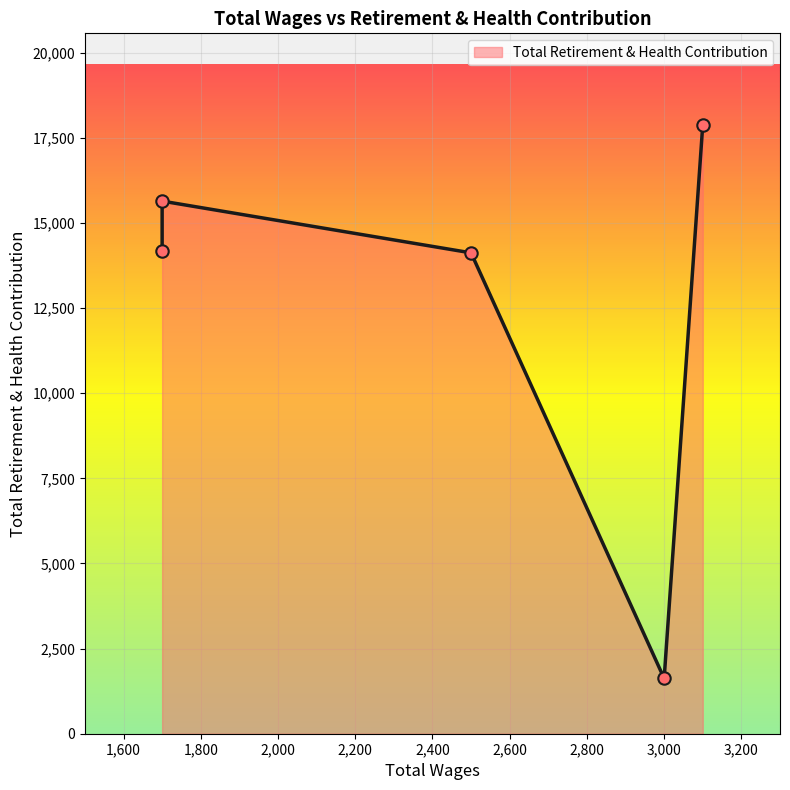

Which has a higher value, 3000.0 or 2500.0?

2500.0